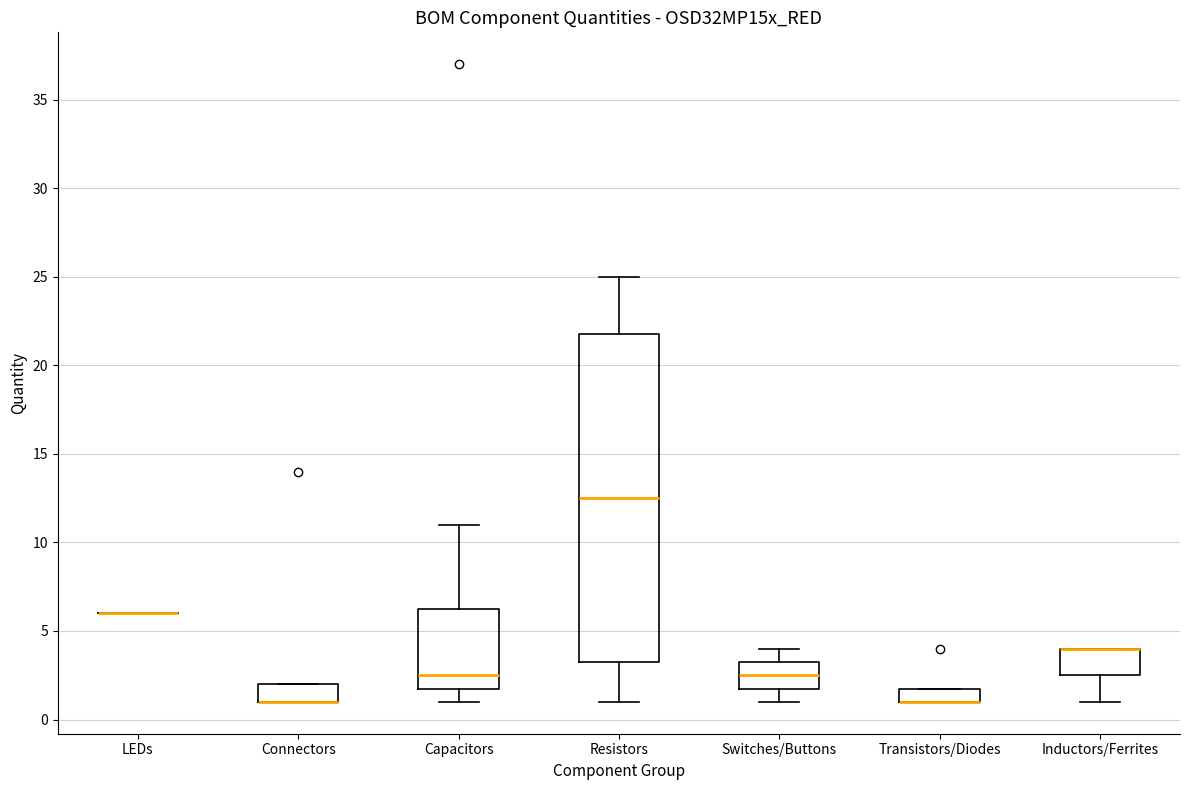

Reading left to right, transcribe this box plot: for each box, give where its median line is, the range the box spans, and where its two whiskers end, as read against the y-axis. The values are not printed on the chart, so give them approximately, as read against the axis.

LEDs: box collapsed to a line at 6.0, whiskers 6.0 to 6.0
Connectors: median 1.0 (drawn on the box's lower edge), box 1.0 to 2.0, whiskers 1.0 to 2.0
Capacitors: median 2.5, box 2.0 to 6.5, whiskers 1.0 to 11.0
Resistors: median 12.5, box 3.5 to 22.0, whiskers 1.0 to 25.0
Switches/Buttons: median 2.5, box 2.0 to 3.5, whiskers 1.0 to 4.0
Transistors/Diodes: median 1.0 (drawn on the box's lower edge), box 1.0 to 2.0, whiskers 1.0 to 2.0
Inductors/Ferrites: median 4.0 (drawn on the box's upper edge), box 2.5 to 4.0, whiskers 1.0 to 4.0